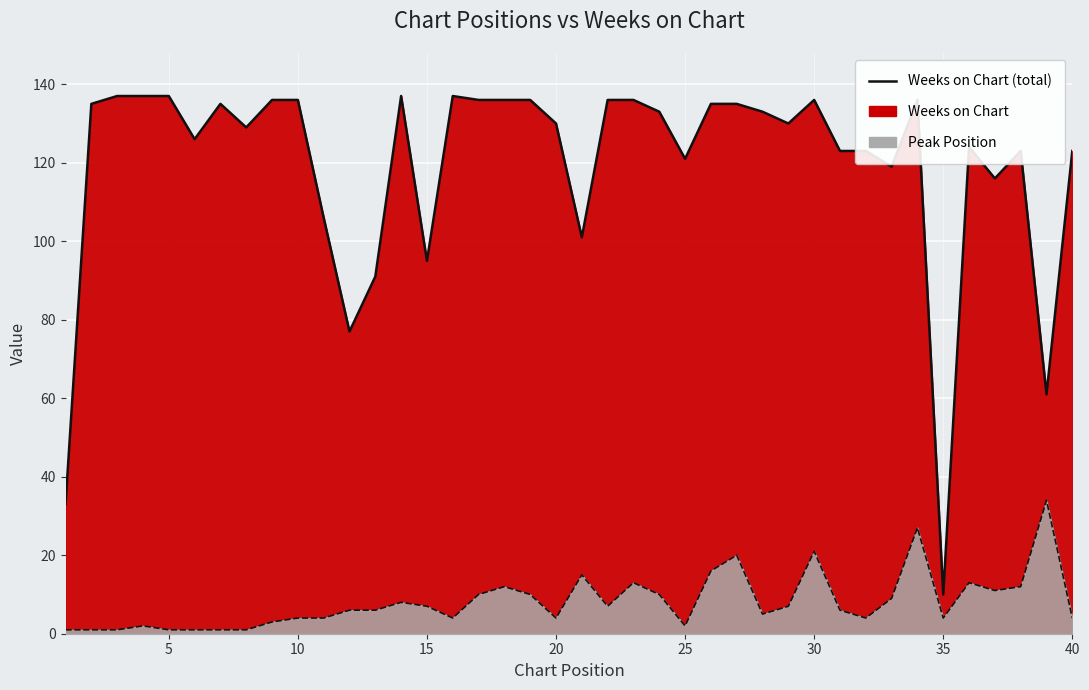

Reading left to right, list all the values displayed in this chart.

Weeks on Chart (line): 33	135	137	137	137	126	135	129	136	136	106	77	91	137	95	137	136	136	136	130	101	136	136	133	121	135	135	133	130	136	123	123	119	136	10	124	116	123	61	123
Peak Position (line): 1	1	1	2	1	1	1	1	3	4	4	6	6	8	7	4	10	12	10	4	15	7	13	10	2	16	20	5	7	21	6	4	9	27	4	13	11	12	34	4